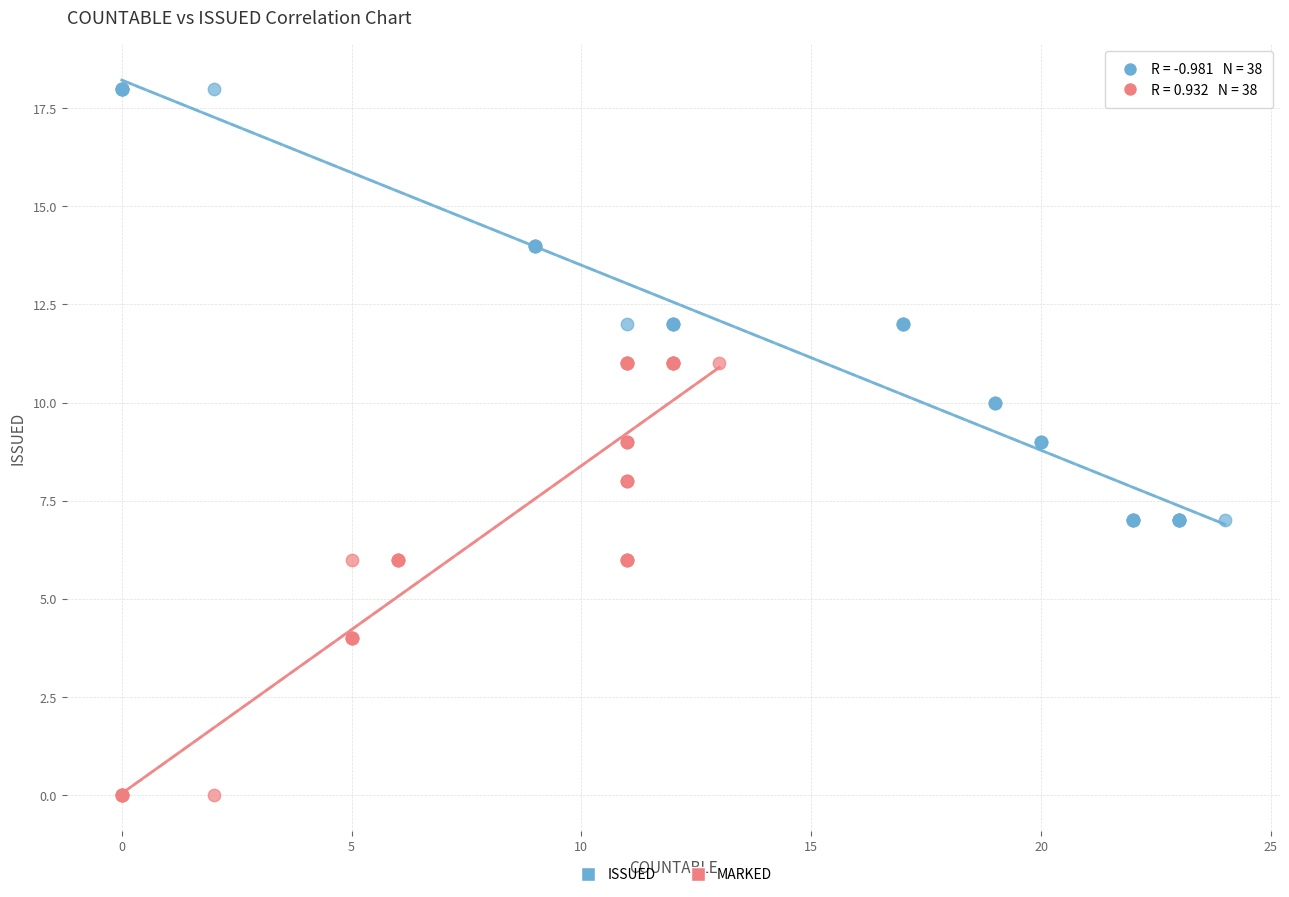

Which series reaches the minimum Y coordinate?

MARKED